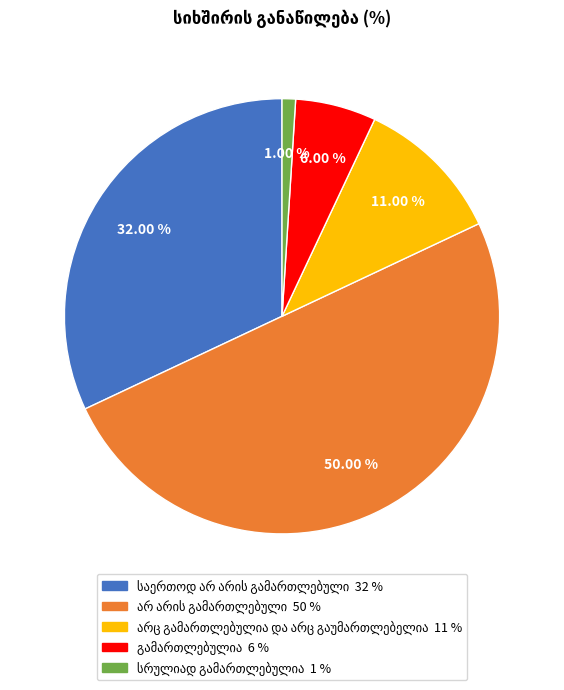

The არ არის გამართლებული slice represents 50% of the pie. True or false?

True